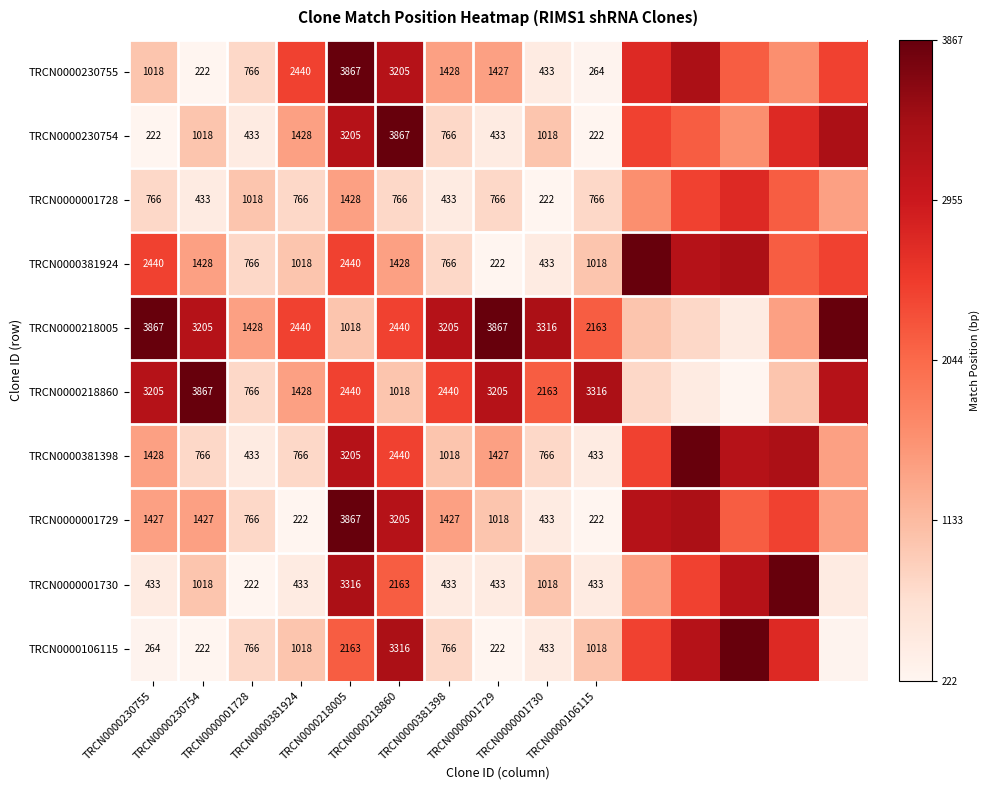

What is the total value across all series at TRCN0000106115?

9855.0